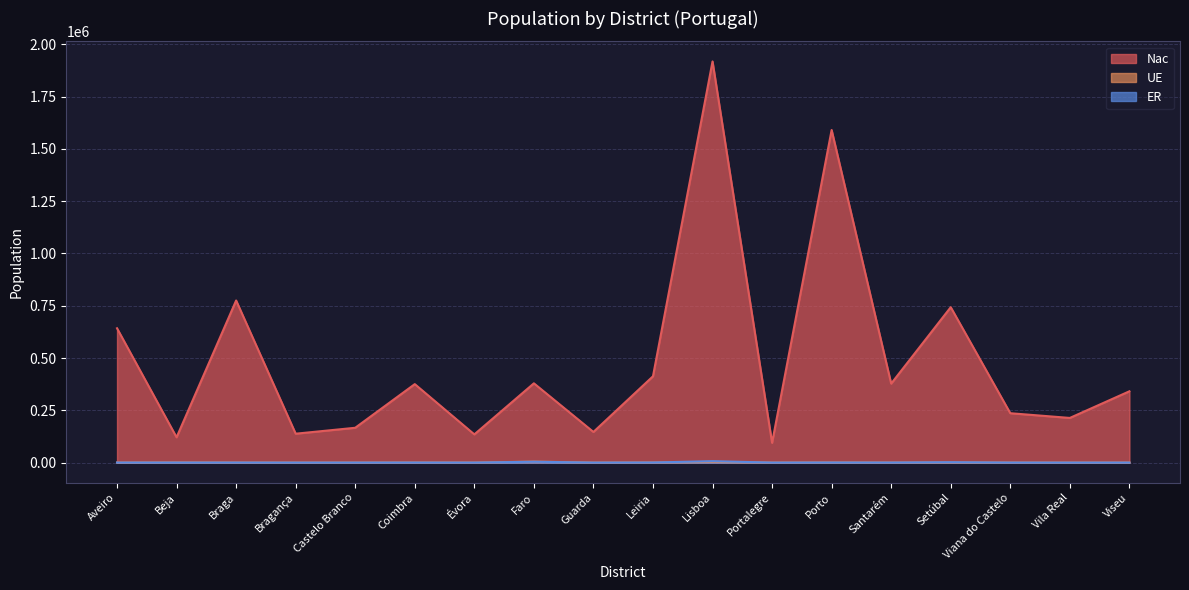

Where is the first local minimum for ER?

Beja